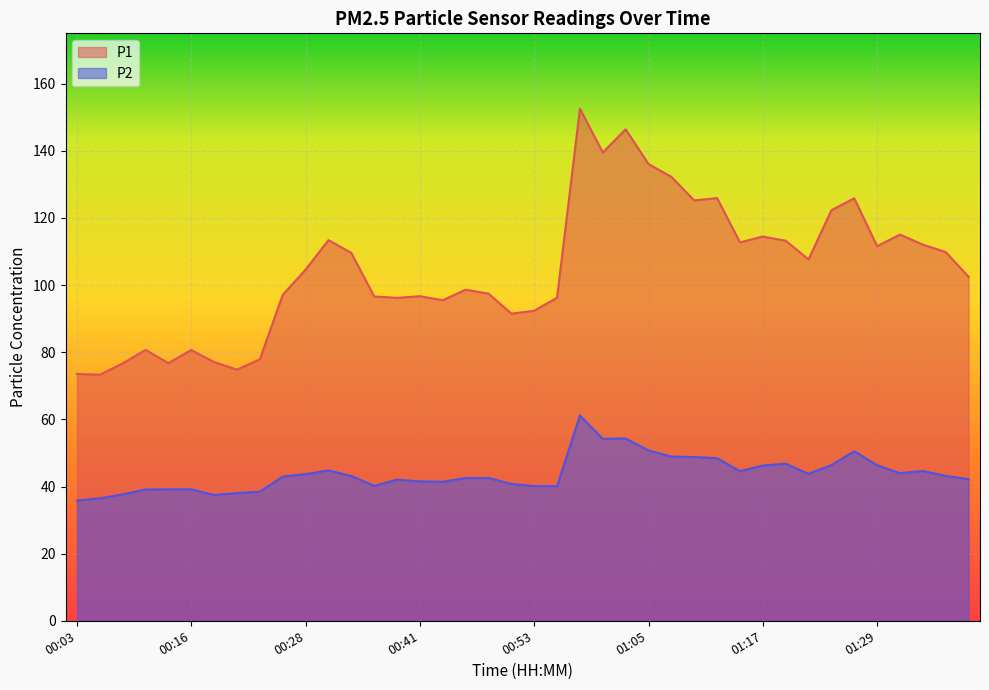

Rank the categories by P1 value from highest to lowest.

00:58, 01:03, 01:00, 01:05, 01:07, 01:12, 01:27, 01:10, 01:25, 01:32, 01:17, 00:31, 01:20, 01:15, 01:34, 01:29, 01:37, 00:33, 01:22, 00:28, 01:39, 00:45, 00:48, 00:26, 00:41, 00:36, 00:55, 00:38, 00:43, 00:53, 00:50, 00:11, 00:16, 00:23, 00:18, 00:13, 00:08, 00:21, 00:03, 00:06